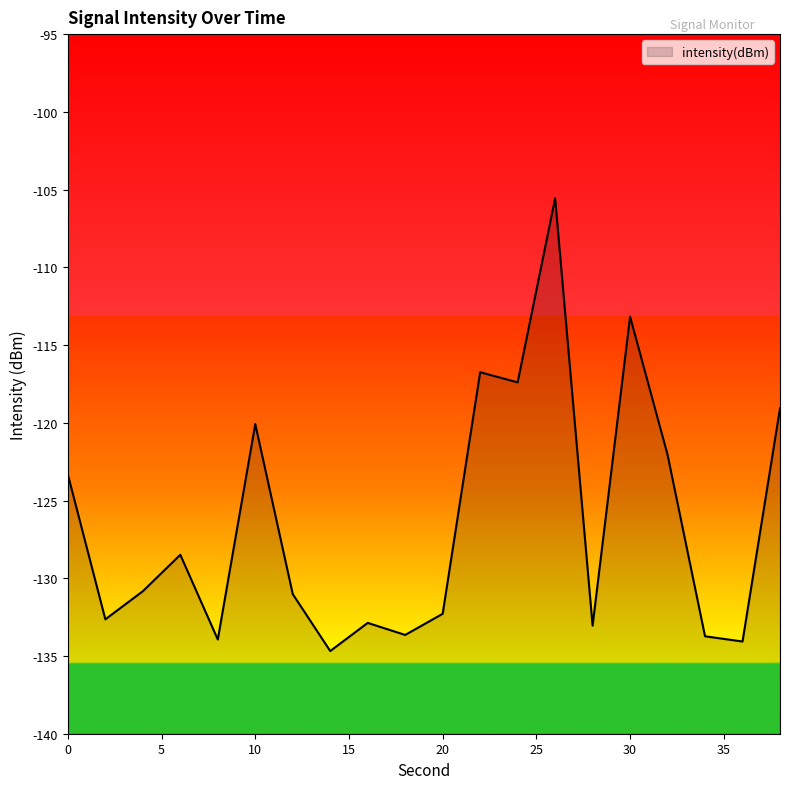

What is the greatest value displayed?

-105.6